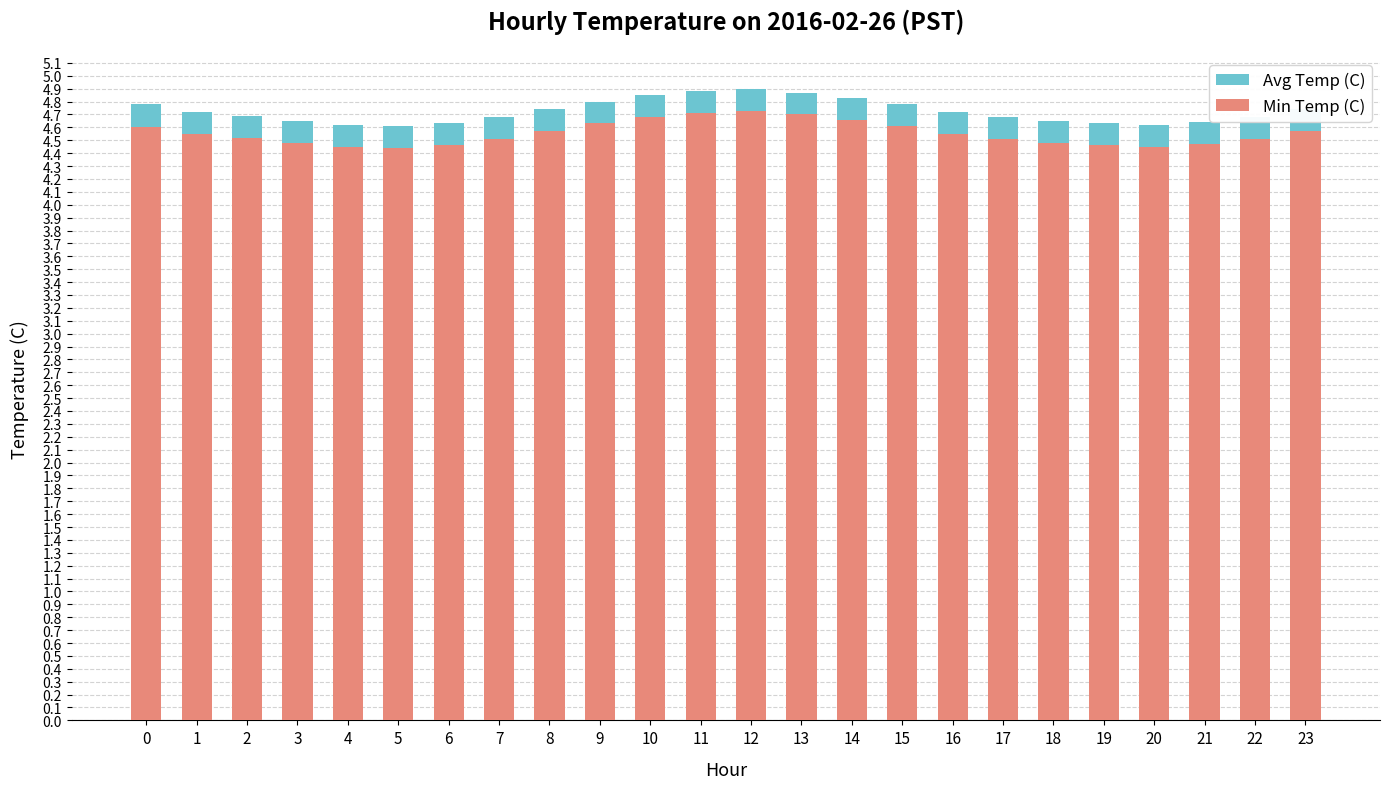

The value of Min Temp (C) at 13 is 1.9. True or false?

False